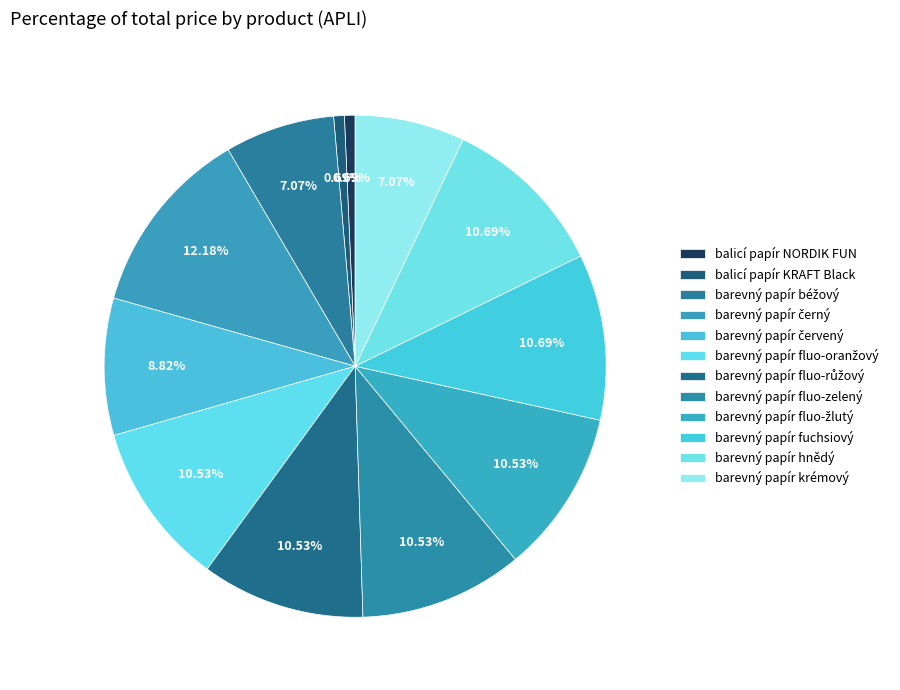

To the nearest percent, what percentage of the pie is barevný papír černý?

12%